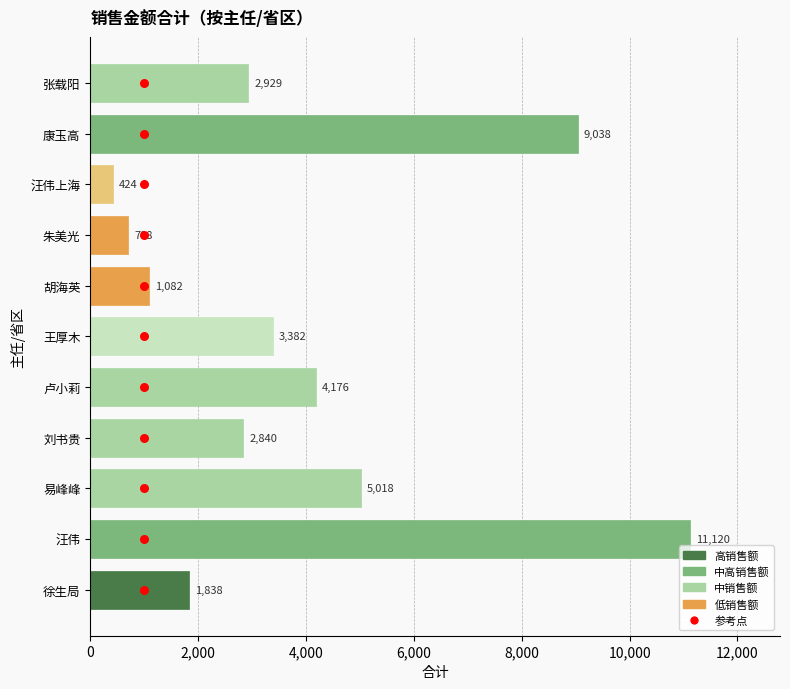

At how many categories does at least one series exceed 10372?

1